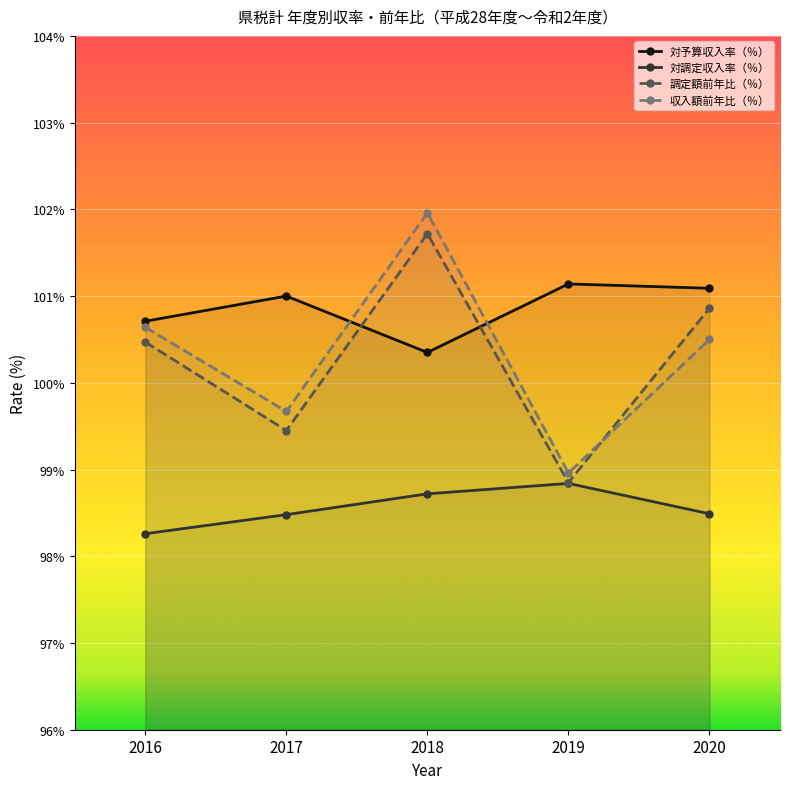

How many data points in 対予算収入率（％） are less than 101?

2